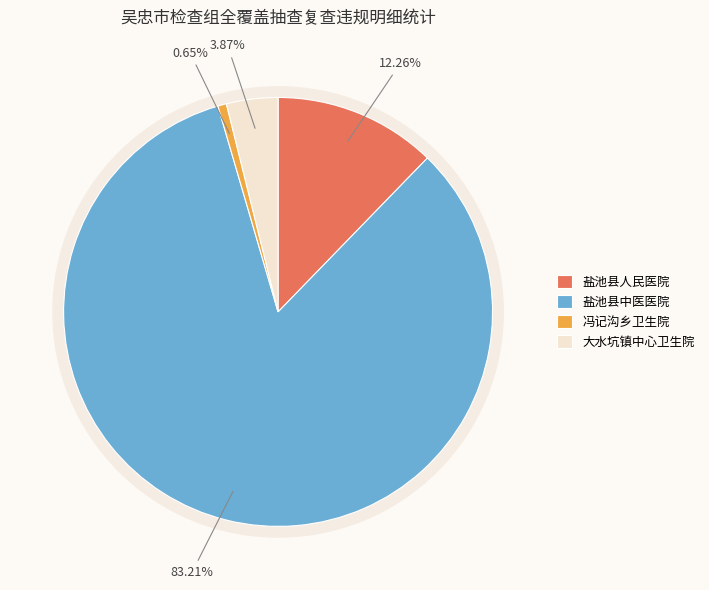

To the nearest percent, what is the average slice percentage?

25%